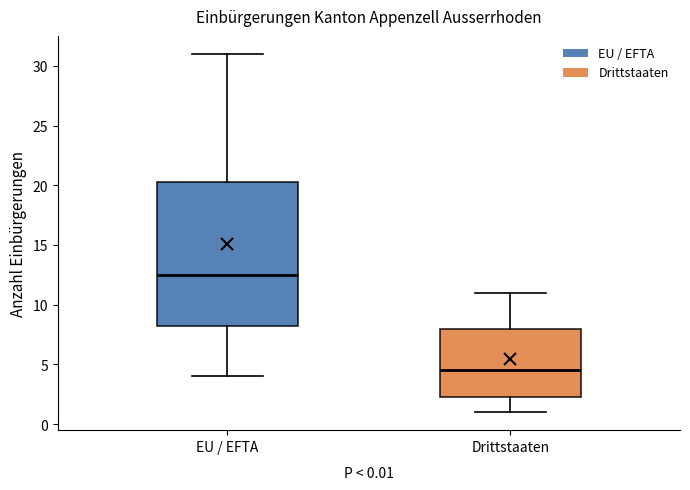

Which box is the tallest, from its lower edge to its upper edge?

EU / EFTA